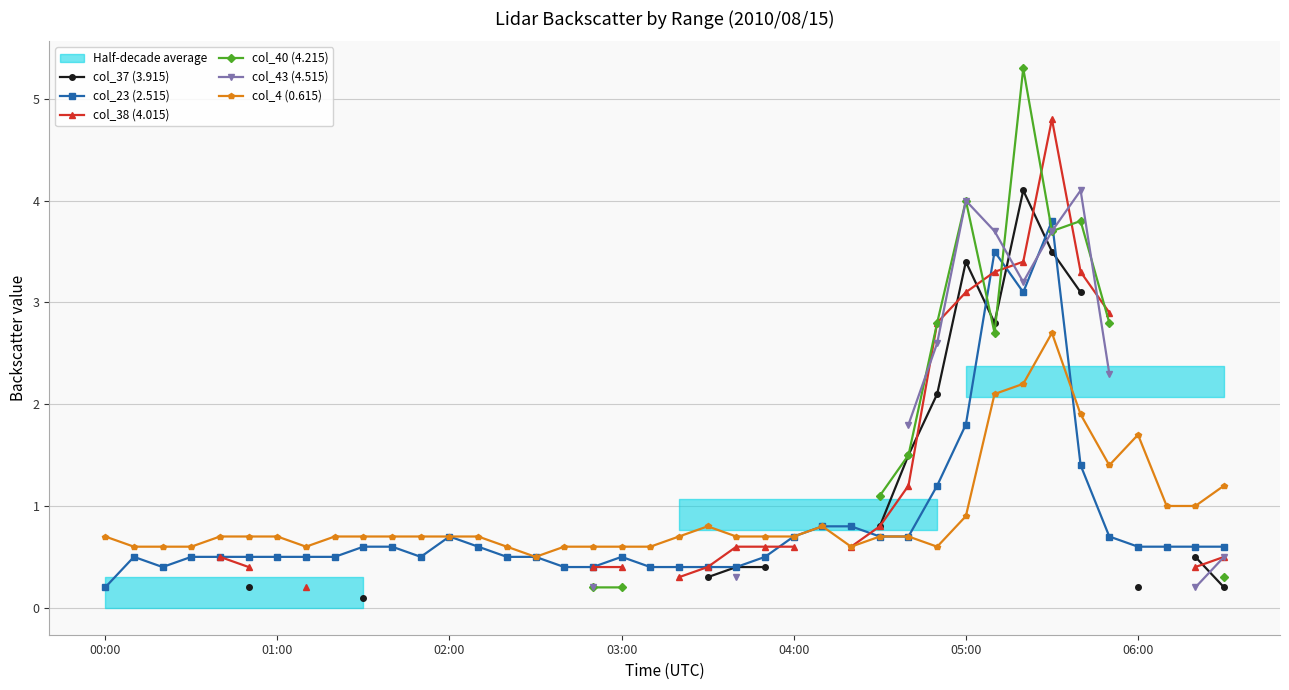

What is the minimum value shown in the chart?

0.1